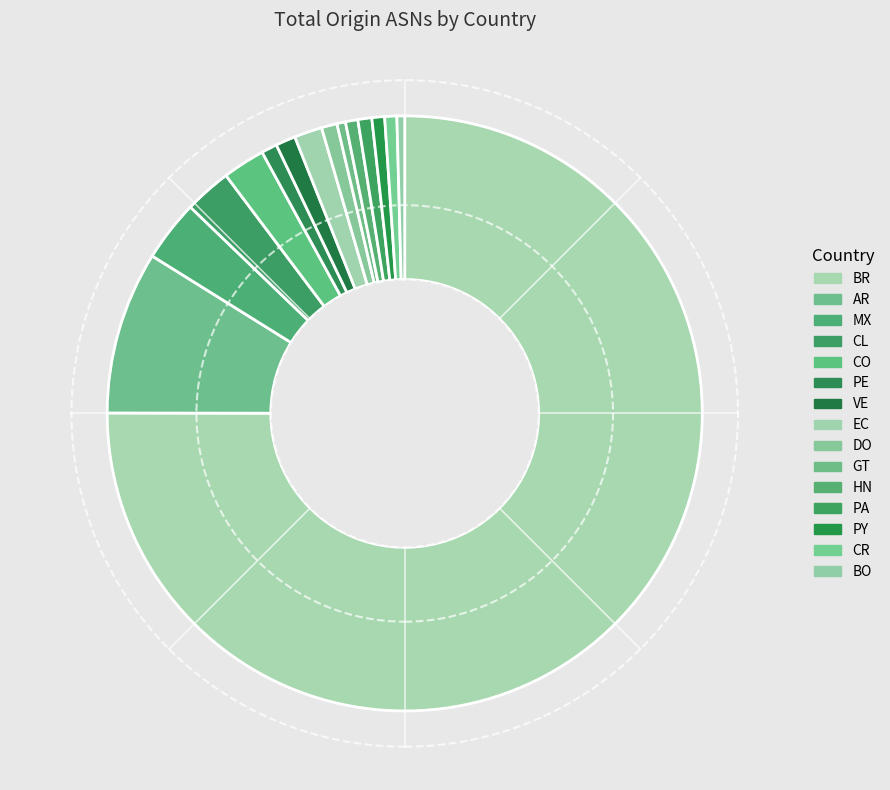

Does BR represent more than half of the total?

Yes